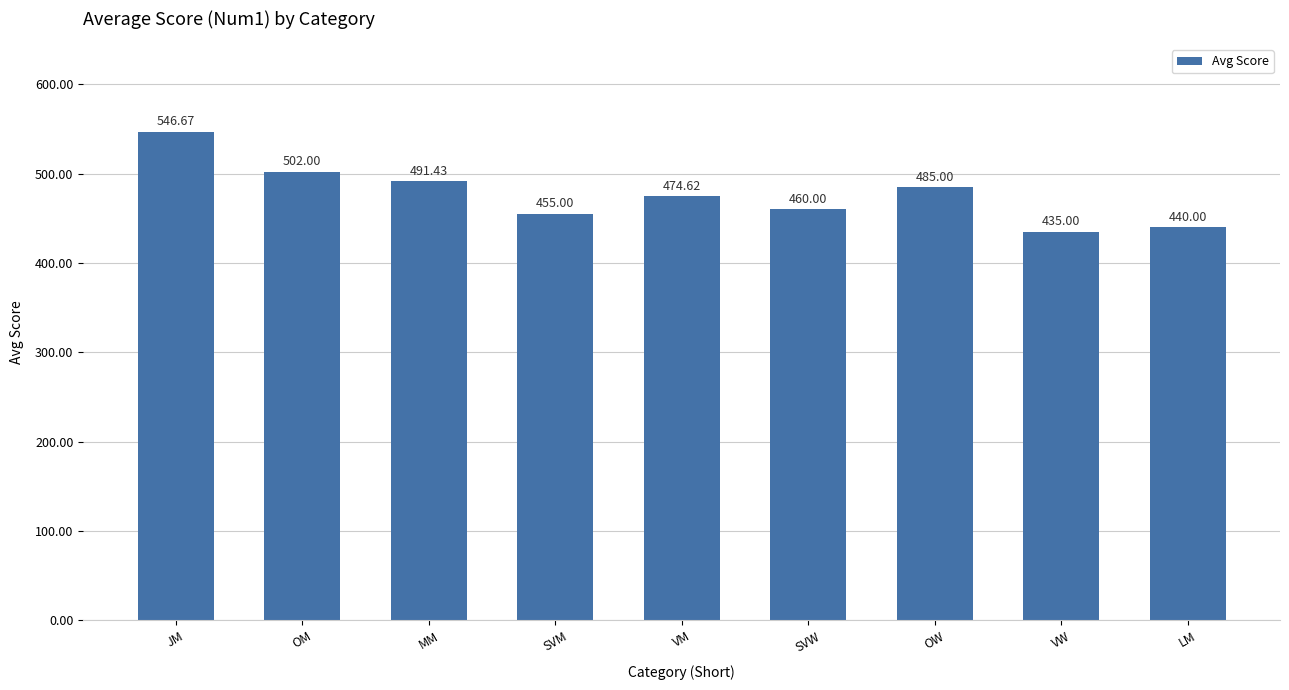

Rank the categories by value from highest to lowest.

JM, OM, MM, OW, VM, SVW, SVM, LM, VW